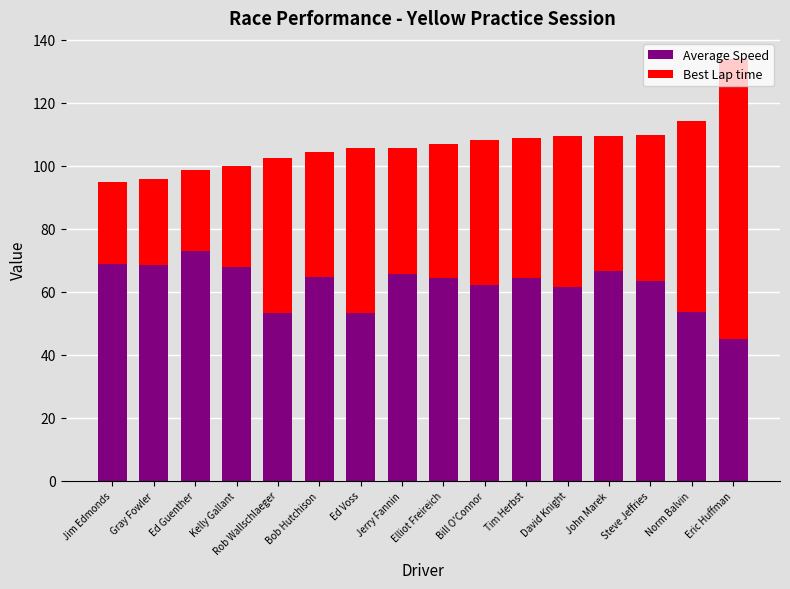

At which category is the sum across all series the highest?

Eric Huffman